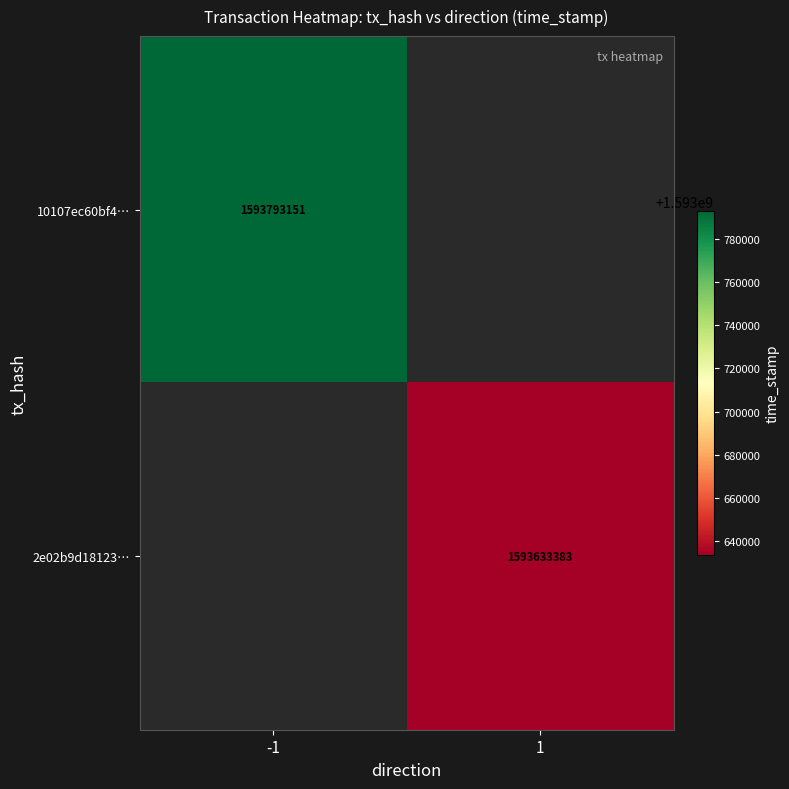

The 2e02b9d18123… series shows 2811603623 at 1. True or false?

False